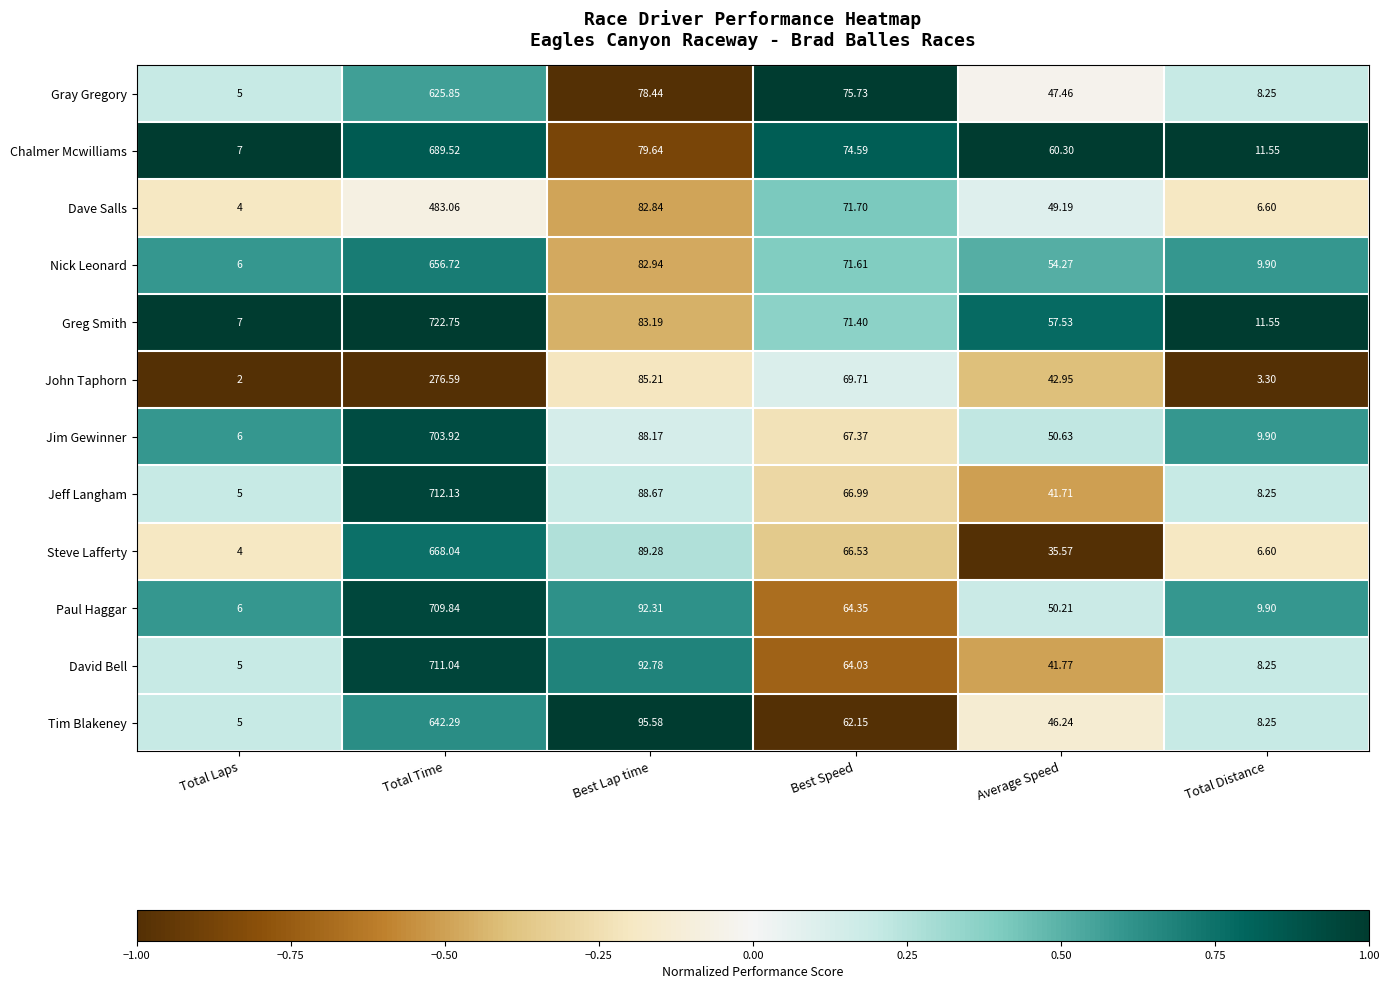

Which series has the widest spread of values?

Greg Smith